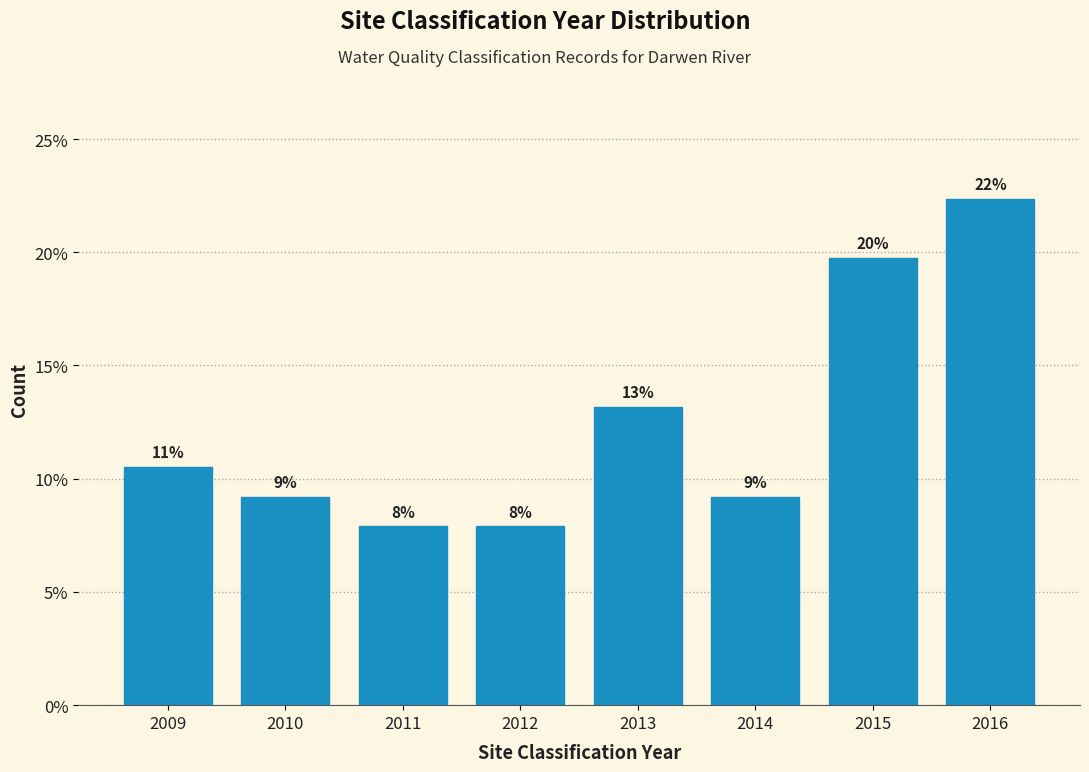

Are the bars horizontal?

No